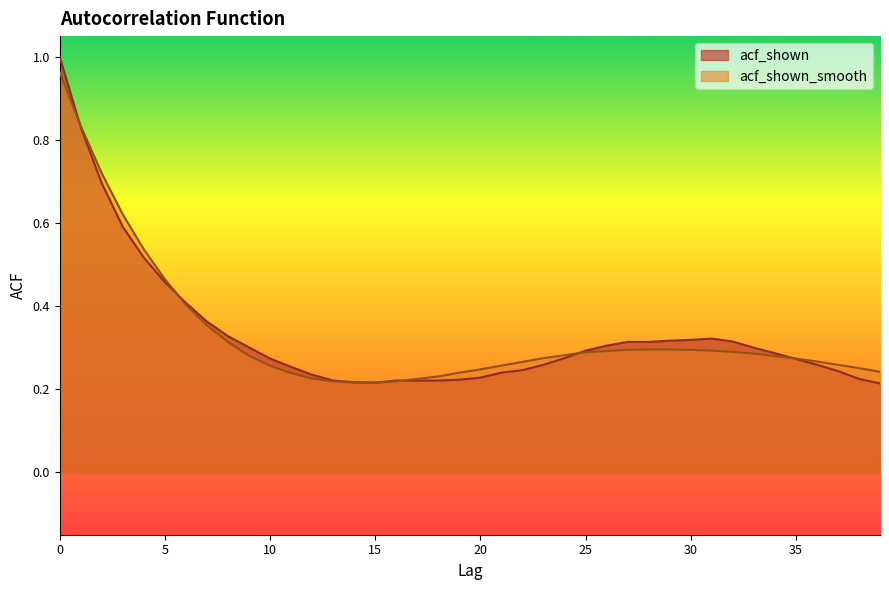

Rank the series by their maximum value, from lowest to highest.

acf_shown_smooth, acf_shown